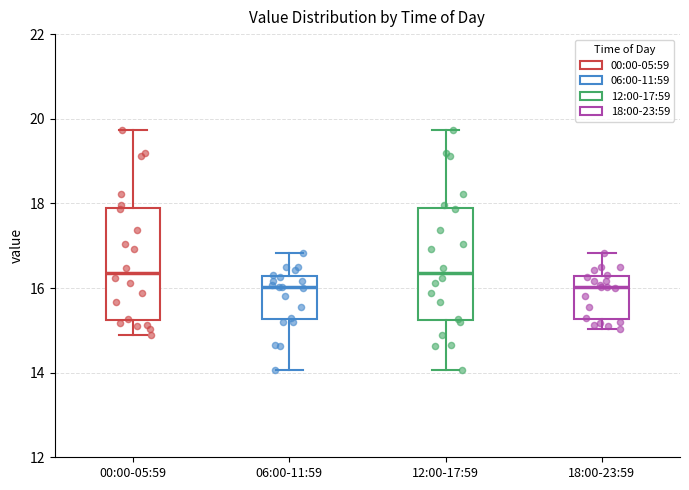

Reading left to right, transcribe this box plot: for each box, give where its median line is, the range the box spans, and where its two whiskers end, as read against the y-axis. The values are not printed on the chart, so give them approximately, as read against the axis.

00:00-05:59: median 16.4, box 15.2 to 17.8, whiskers 15.0 to 19.8
06:00-11:59: median 16.0, box 15.2 to 16.2, whiskers 14.0 to 16.8
12:00-17:59: median 16.4, box 15.2 to 17.8, whiskers 14.0 to 19.8
18:00-23:59: median 16.0, box 15.2 to 16.2, whiskers 15.0 to 16.8